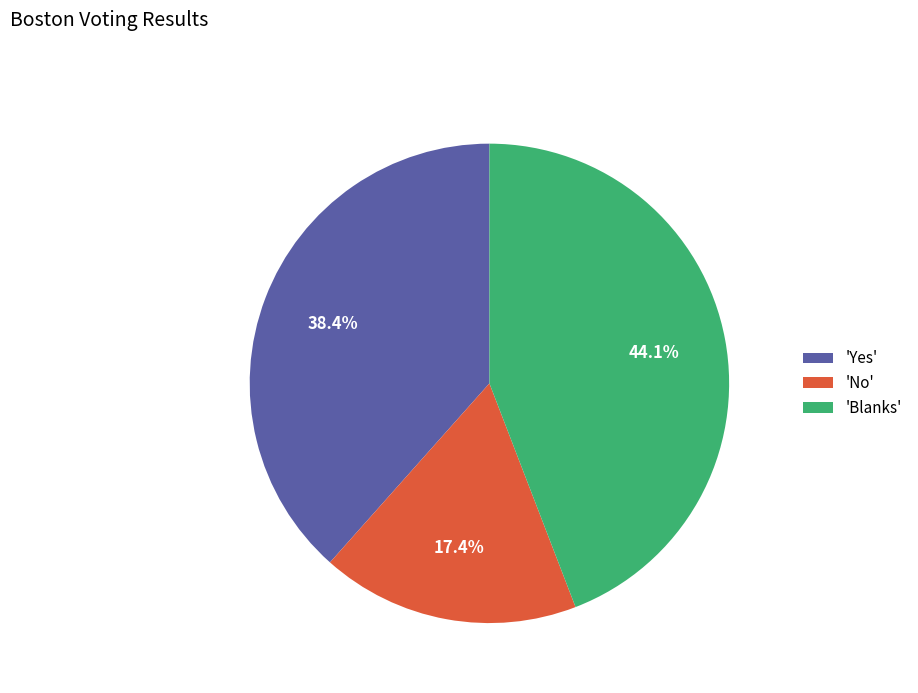

Which category has the smallest portion of the pie?

'No'